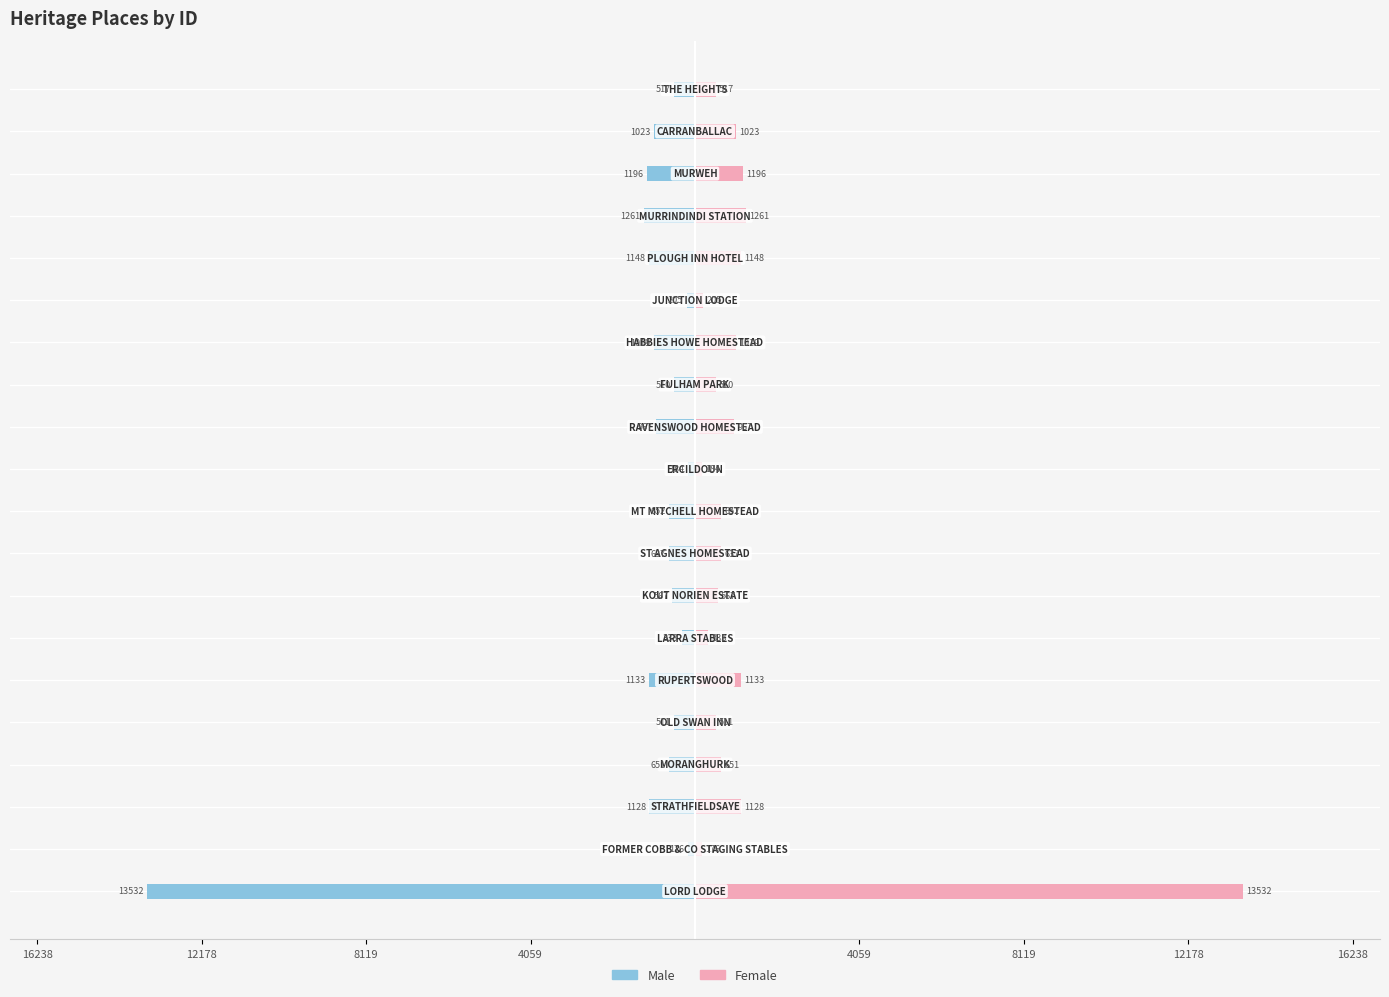

What are all the series names shown in the legend?

Male, Female